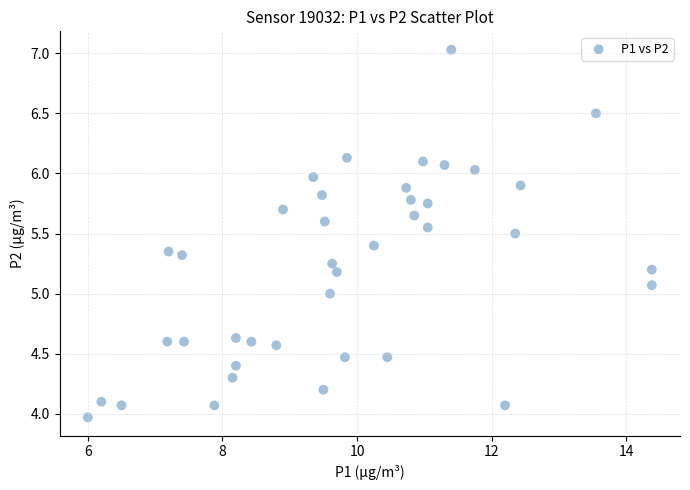

What is the range of Y values (max minus min)?

3.1